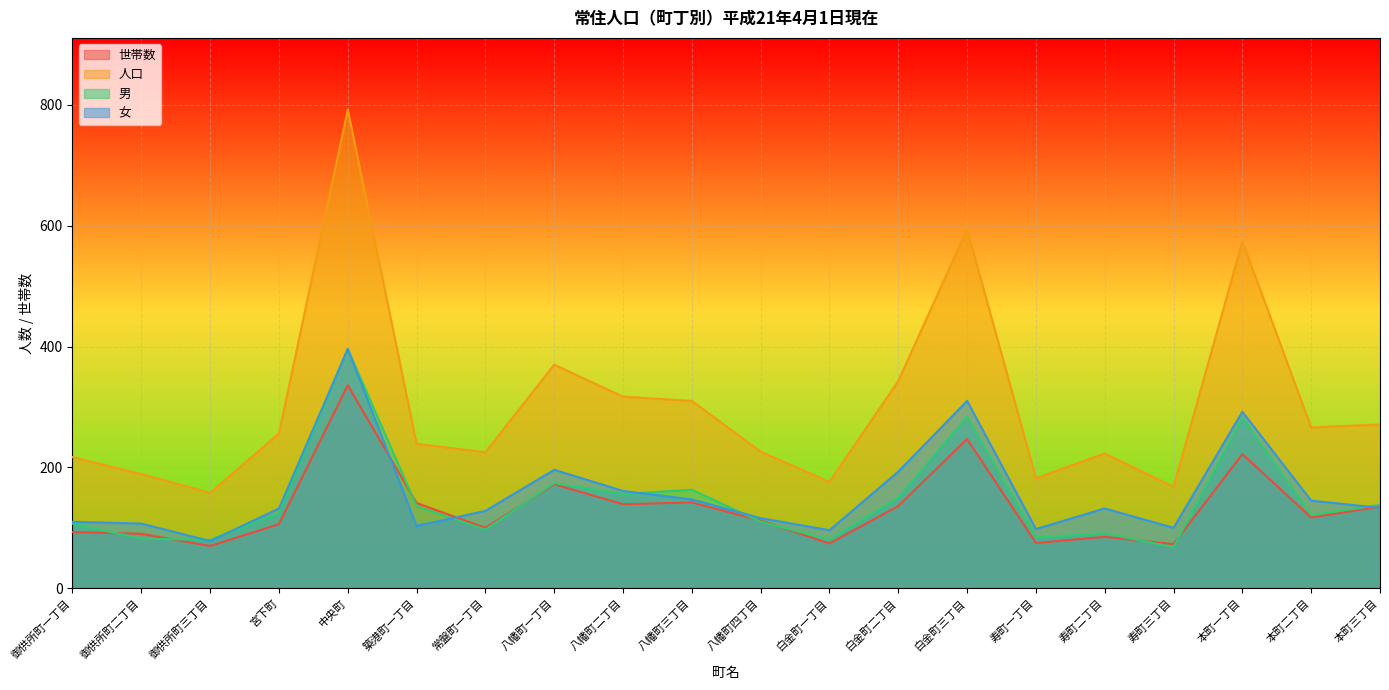

Where is the first local maximum for 女?

中央町